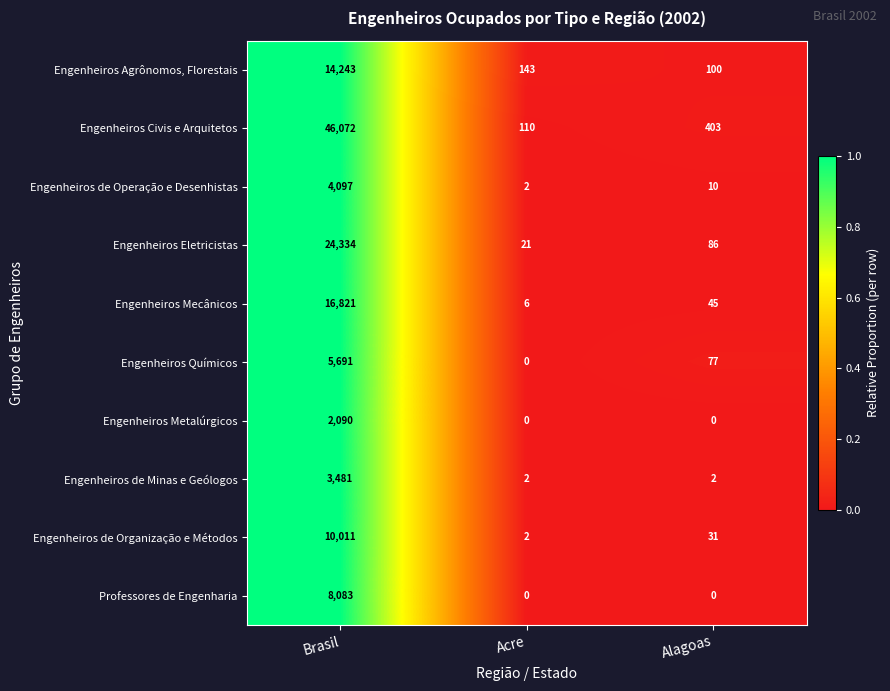

The Engenheiros de Minas e Geólogos series shows 2 at Alagoas. True or false?

True